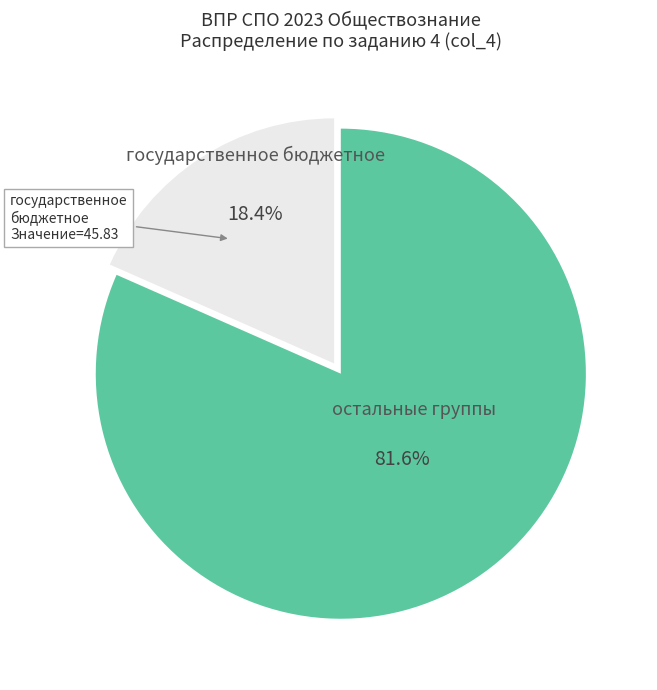

Does any single category account for the majority?

Yes